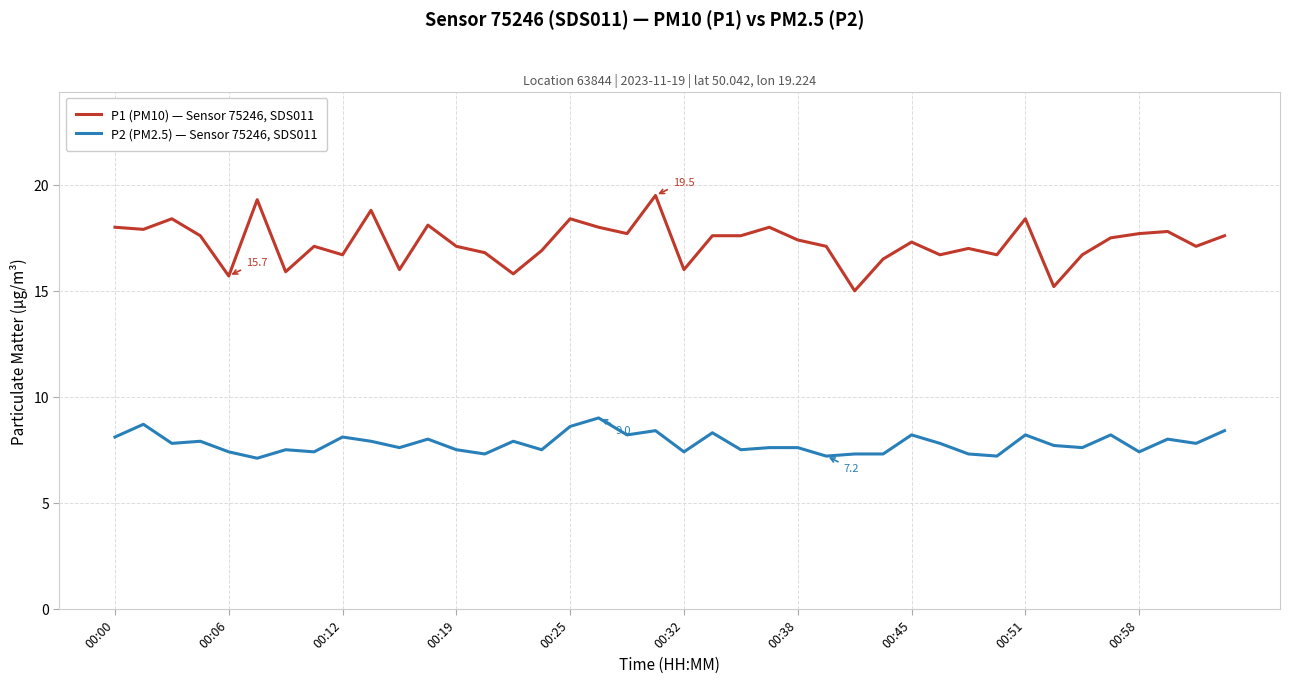

List the series in order of their overall mean, lowest first.

P2 (PM2.5) — Sensor 75246, SDS011, P1 (PM10) — Sensor 75246, SDS011